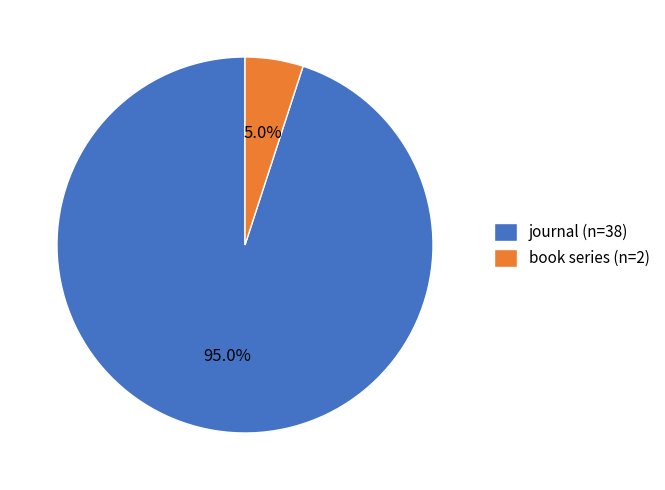

Is there a majority slice in this chart?

Yes